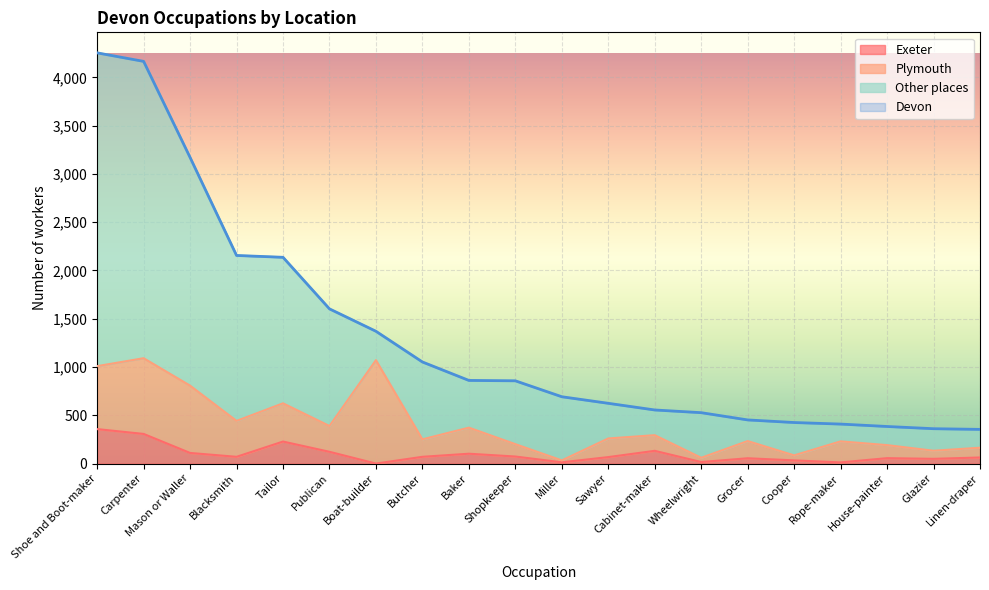

The Exeter series shows 117 at Tailor. True or false?

False